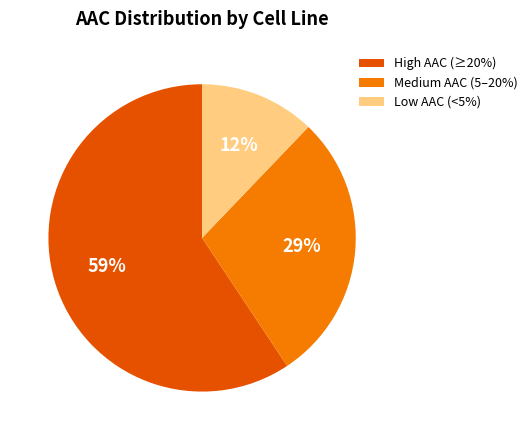

To the nearest percent, what is the difference between the largest and smallest slice percentages?

47%